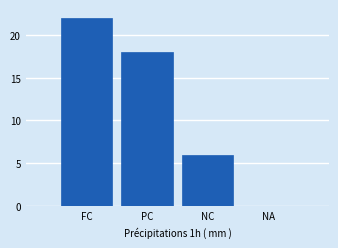

Reading right to left, extract all data points from this chart.

NA=0	NC=6	PC=18	FC=22